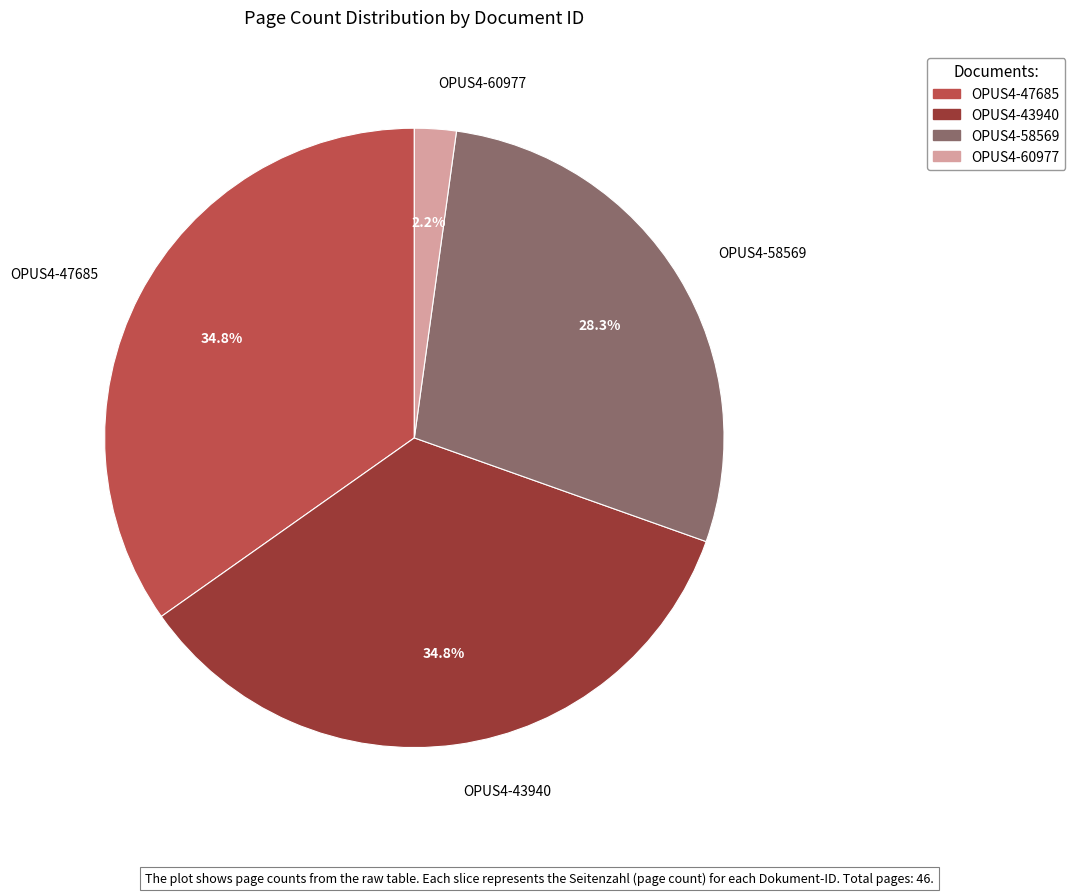

What is the smallest slice in the pie chart?

OPUS4-60977